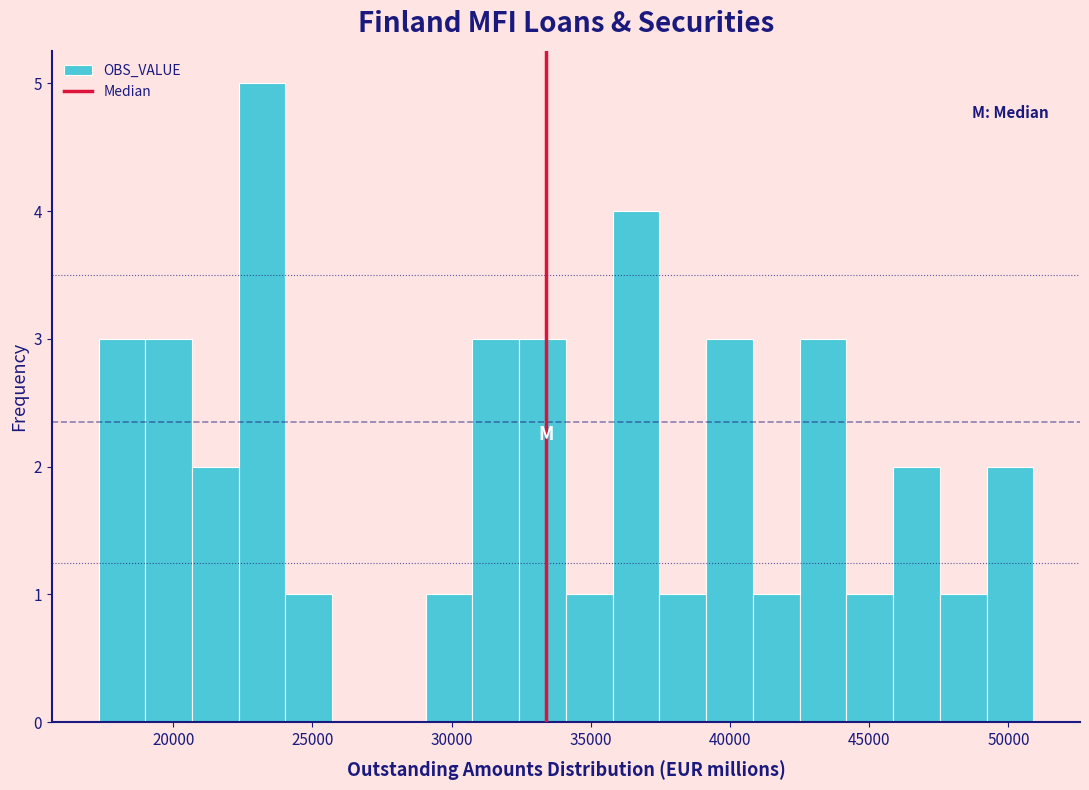

Read against the x-axis, roughly where is the centre of the tallest bar?

23000